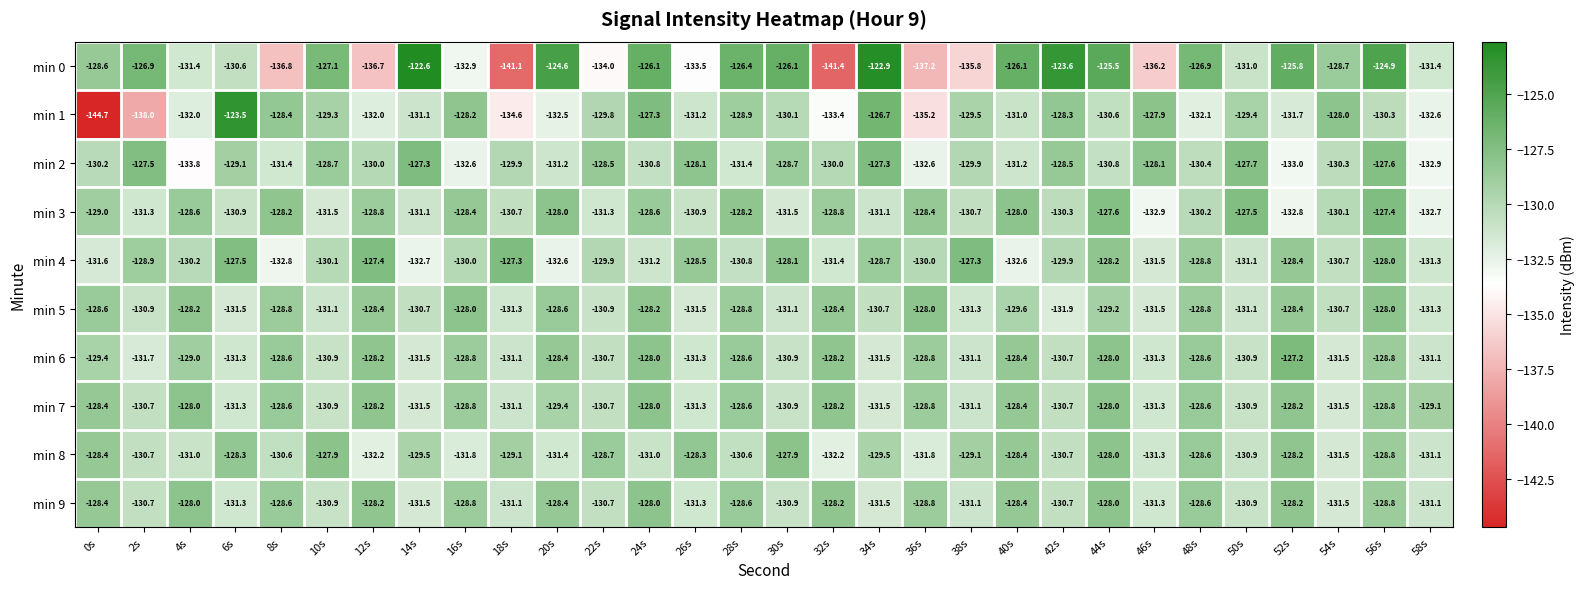

Count the number of categories in the chart.

30